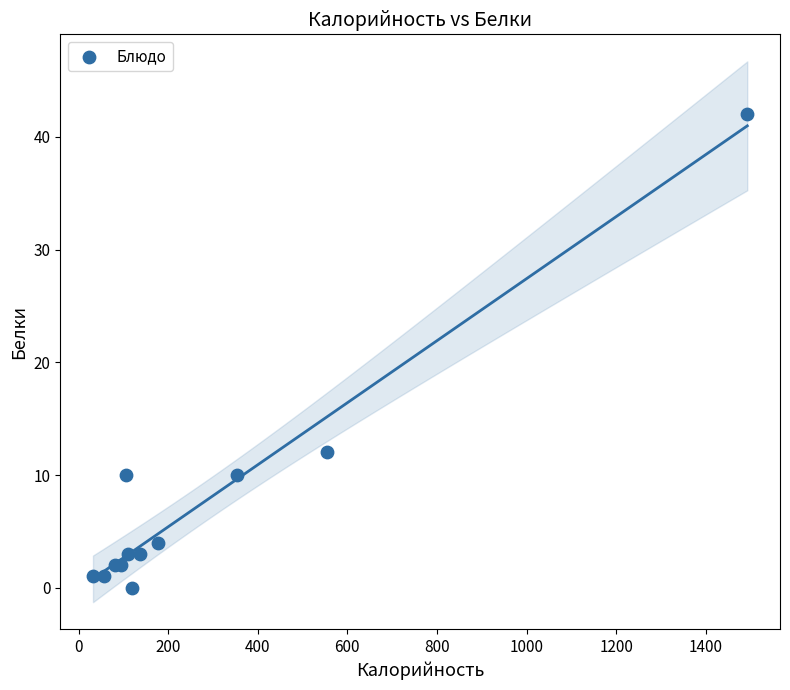

What Y value in the scatter plot is closest to 21?

12